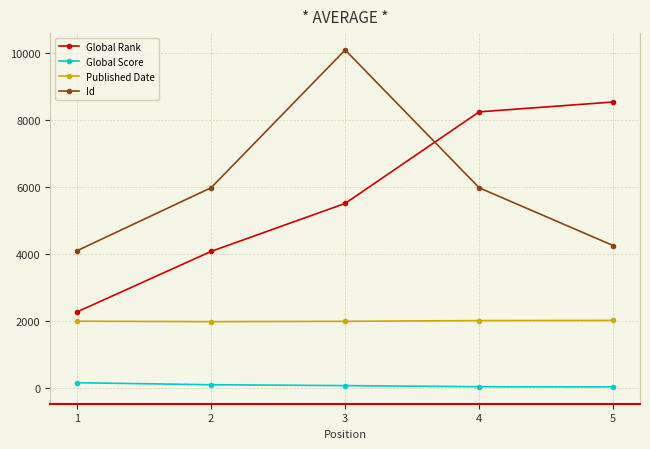

Is this an area chart (filled region under the line)?

No